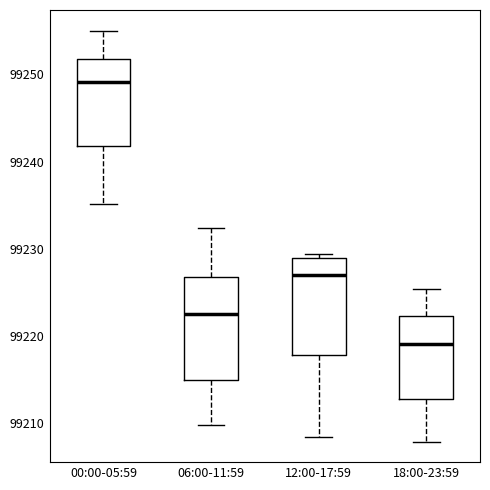

Reading left to right, read every box against the y-axis: the position of its median line, the range the box covers, and the ends of its whiskers. The values are not printed on the chart, so give them approximately, as read against the axis.

00:00-05:59: median 99249, box 99242 to 99252, whiskers 99235 to 99255
06:00-11:59: median 99223, box 99215 to 99227, whiskers 99210 to 99232
12:00-17:59: median 99227, box 99218 to 99229, whiskers 99208 to 99229 (just above the box's upper edge)
18:00-23:59: median 99219, box 99213 to 99222, whiskers 99208 to 99225